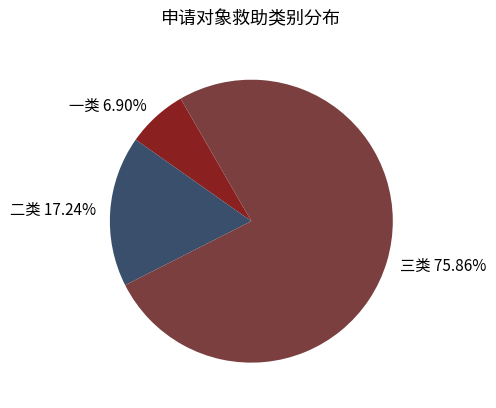

Which category has the biggest portion of the pie?

三类